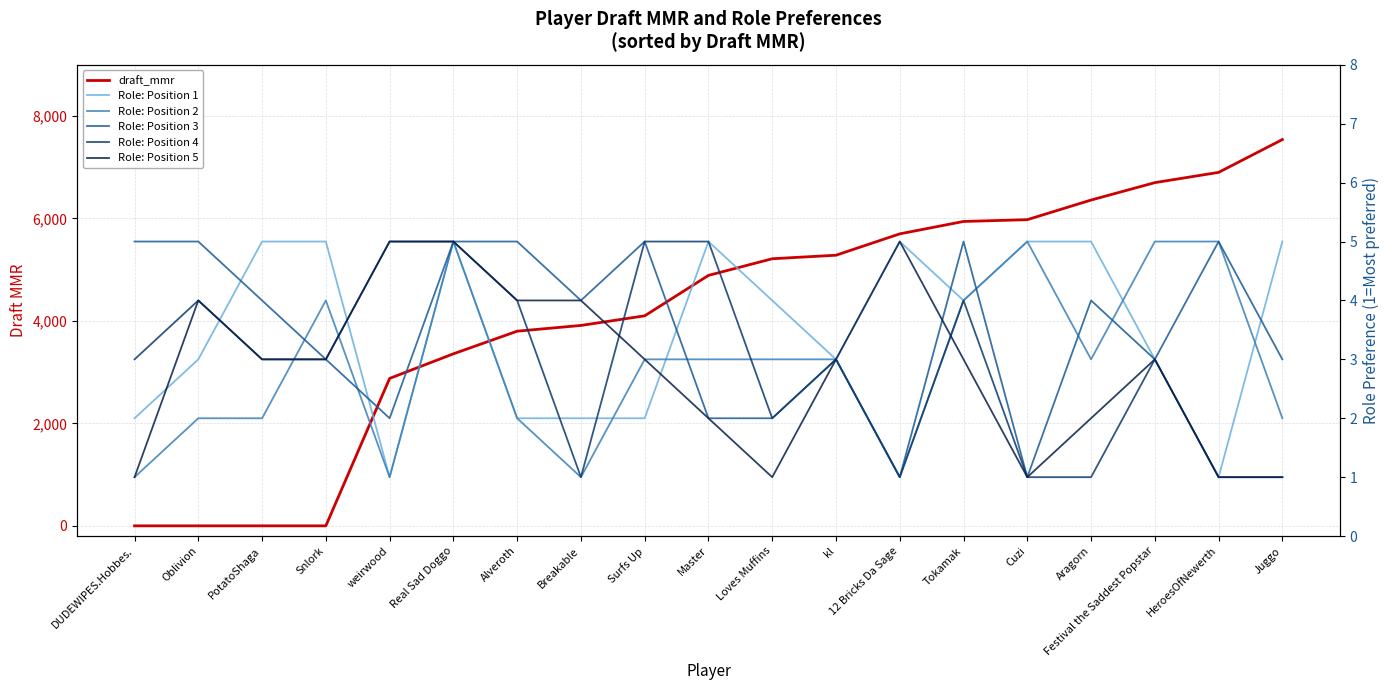

True or false: Role: Position 2 and Role: Position 3 intersect in this chart.

True